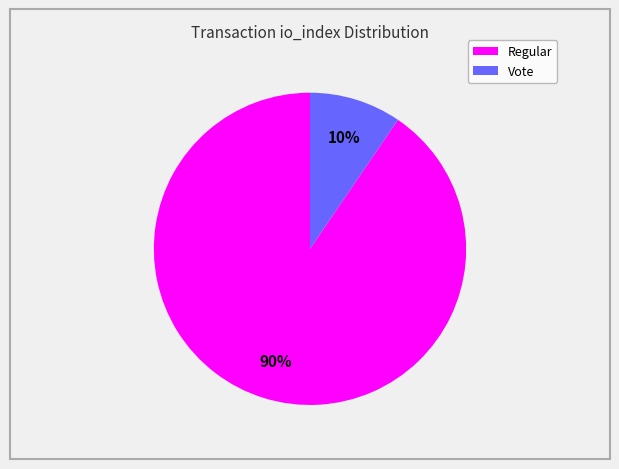

How many slices are in this pie chart?

2